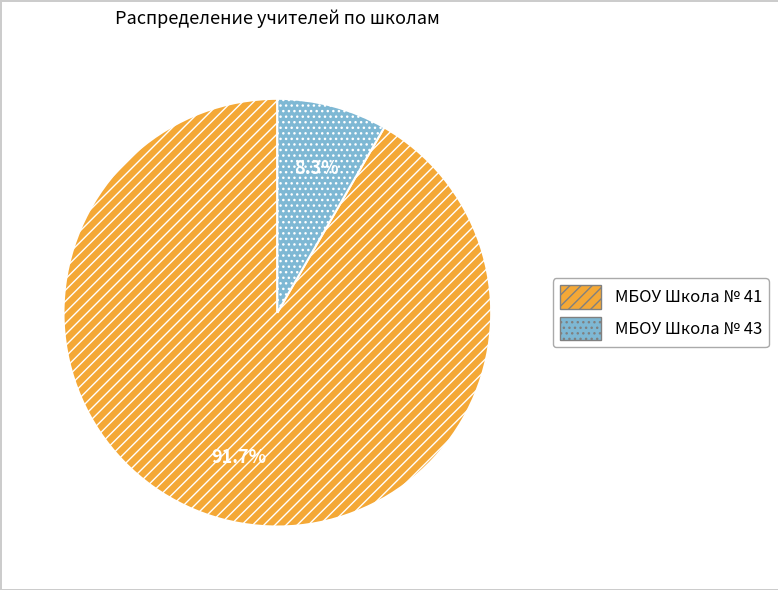

What is the largest slice in the pie chart?

МБОУ Школа № 41